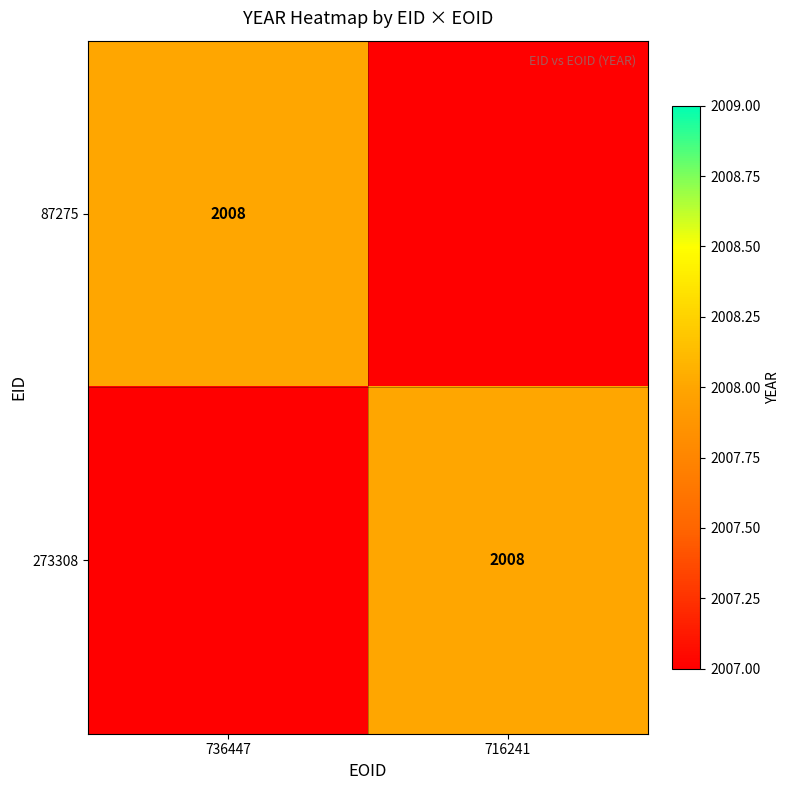

The 273308 series shows 2008 at 716241. True or false?

True